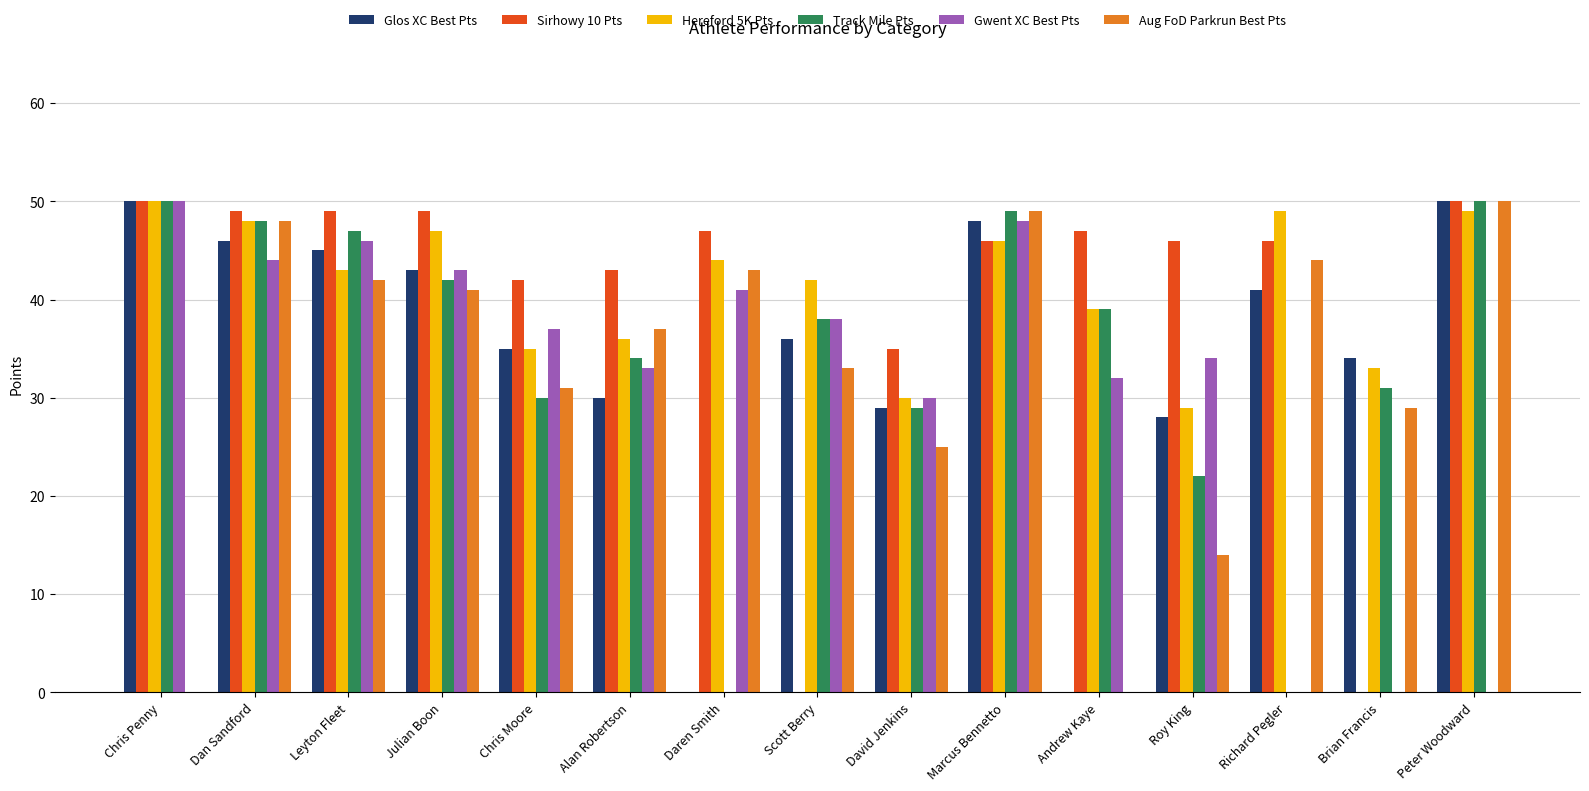

Where does the Track Mile Pts series first go above 38?

Chris Penny